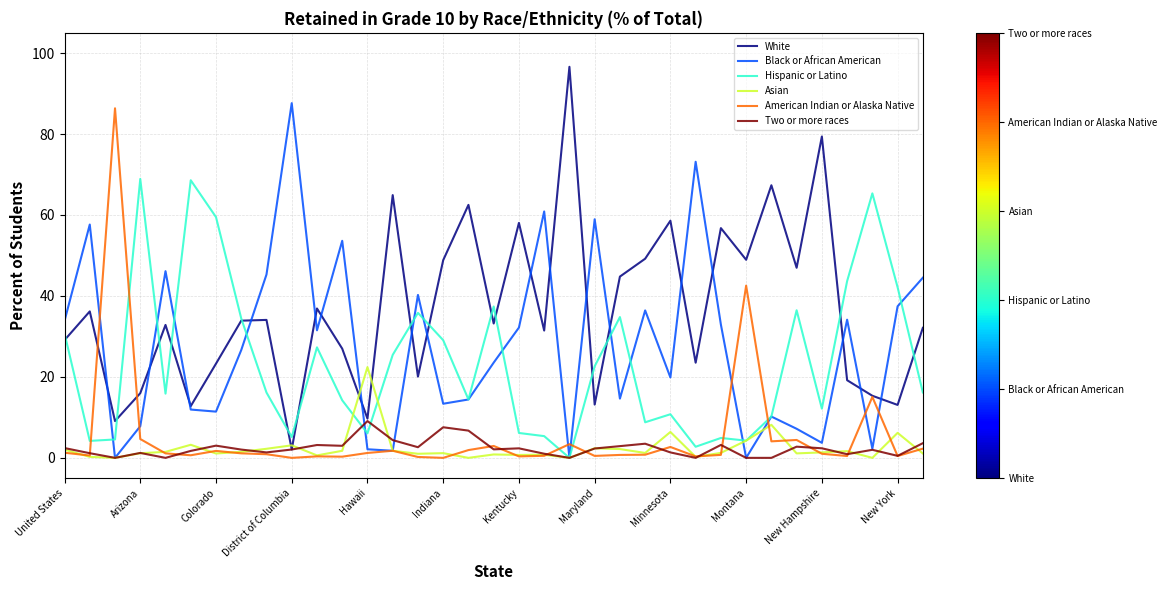

Is this an area chart (filled region under the line)?

No